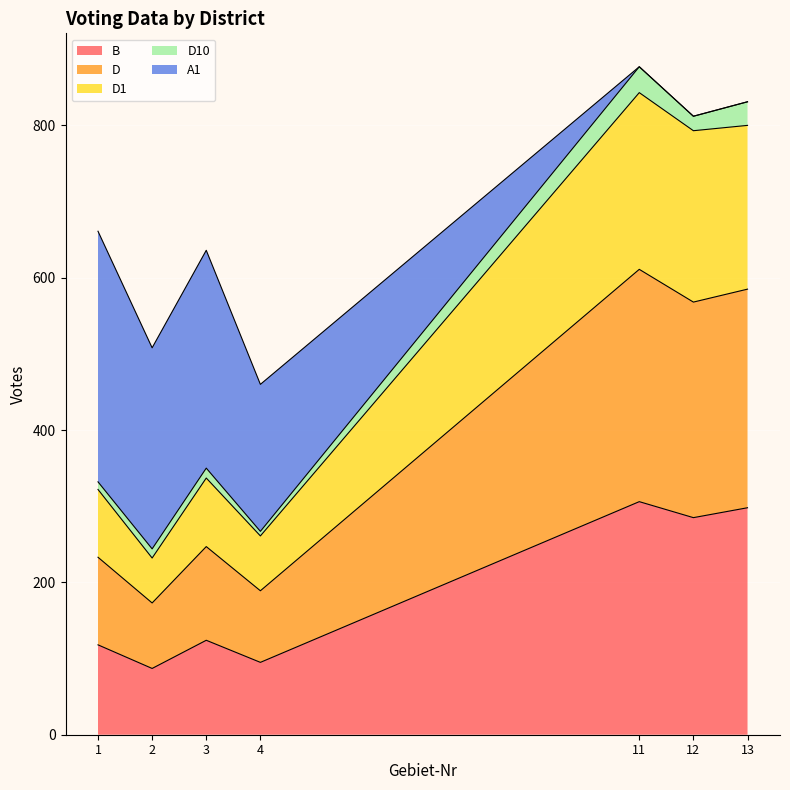

What is the maximum value for B?

306